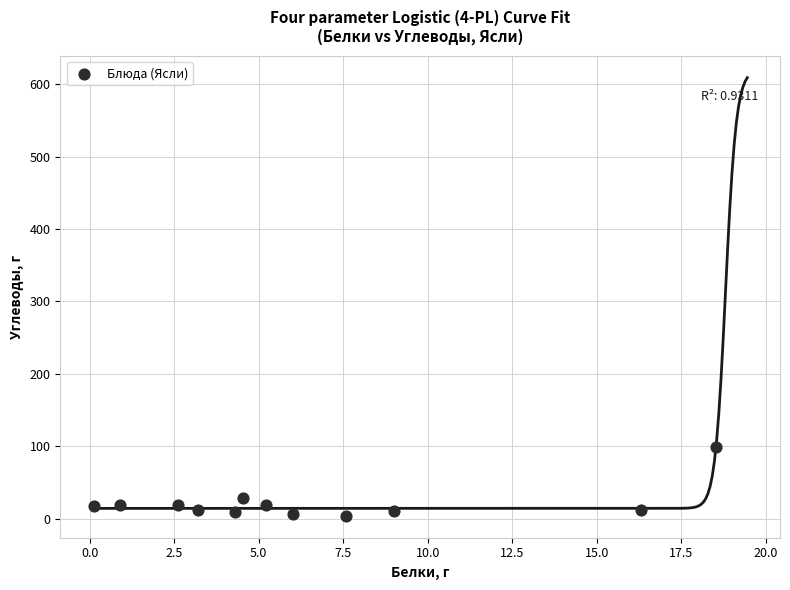

What Y value in the scatter plot is closest to 51?

27.8